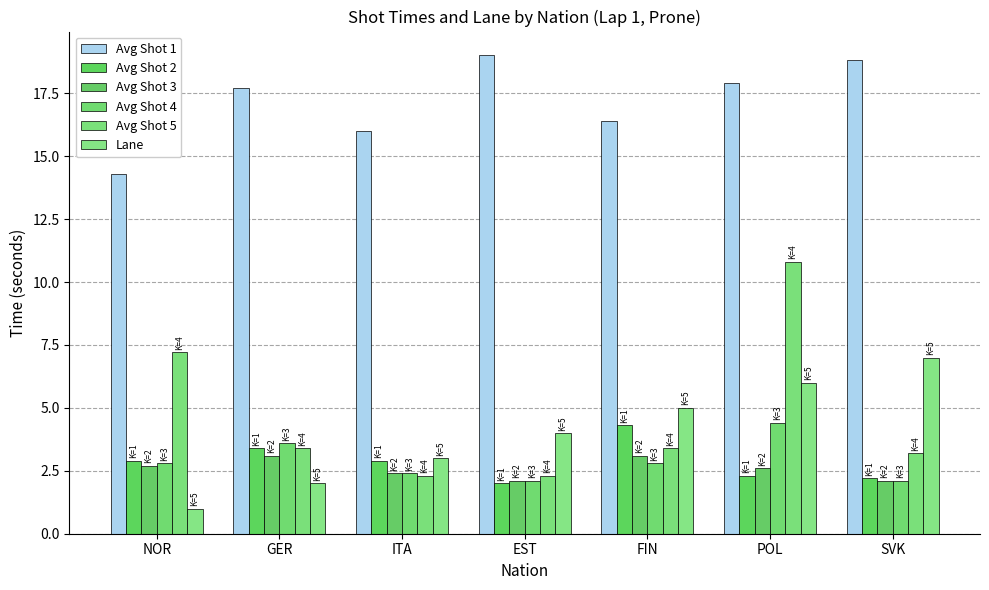

What is the sum of all Avg Shot 3 values?

18.1